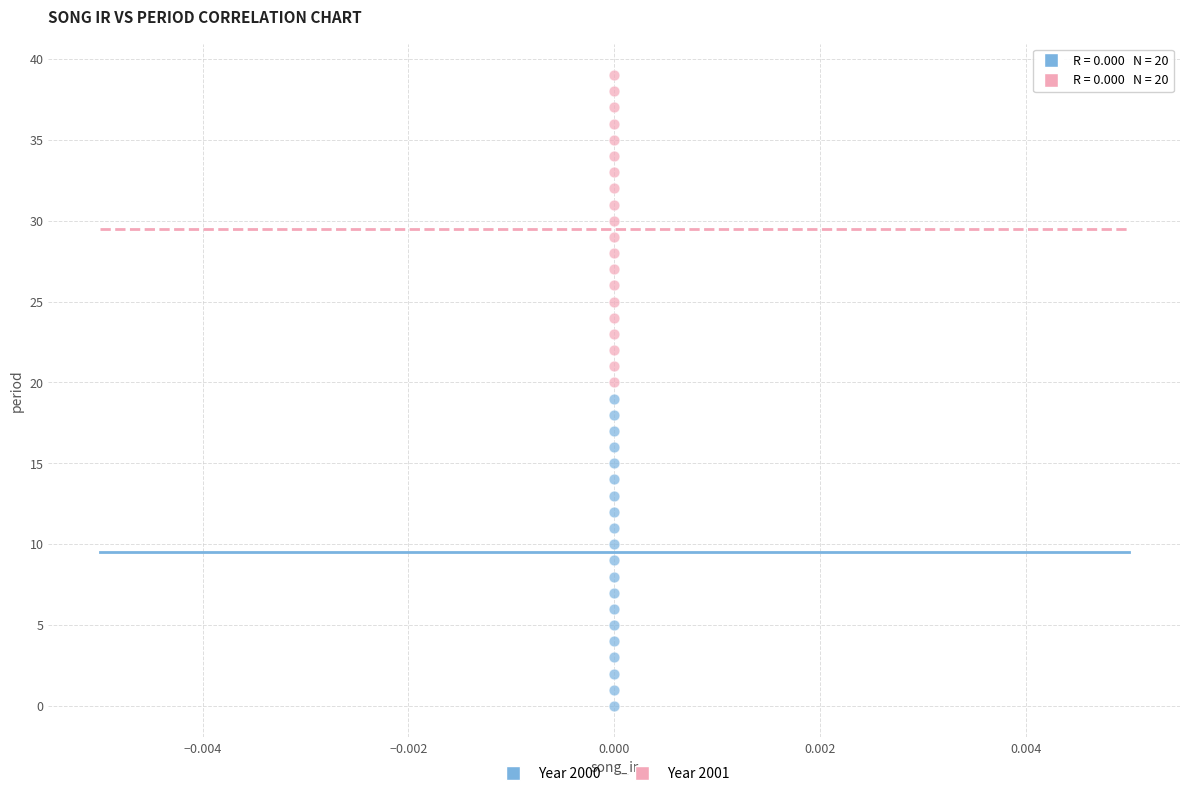

Across all data points, what is the range of Y values (max minus min)?

39